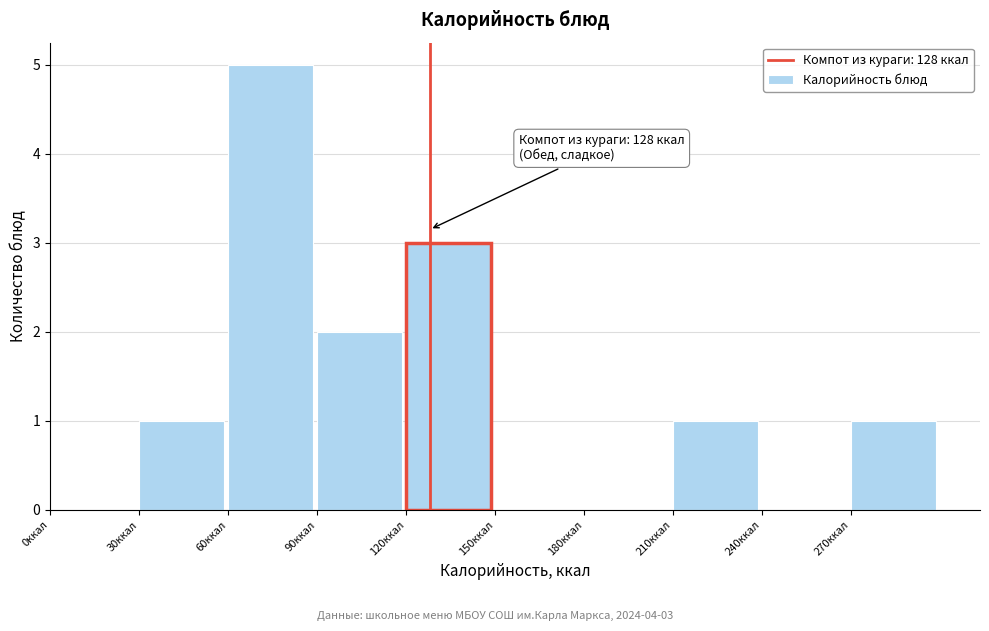

Which range on the x-axis has the tallest bar?

60 to 90